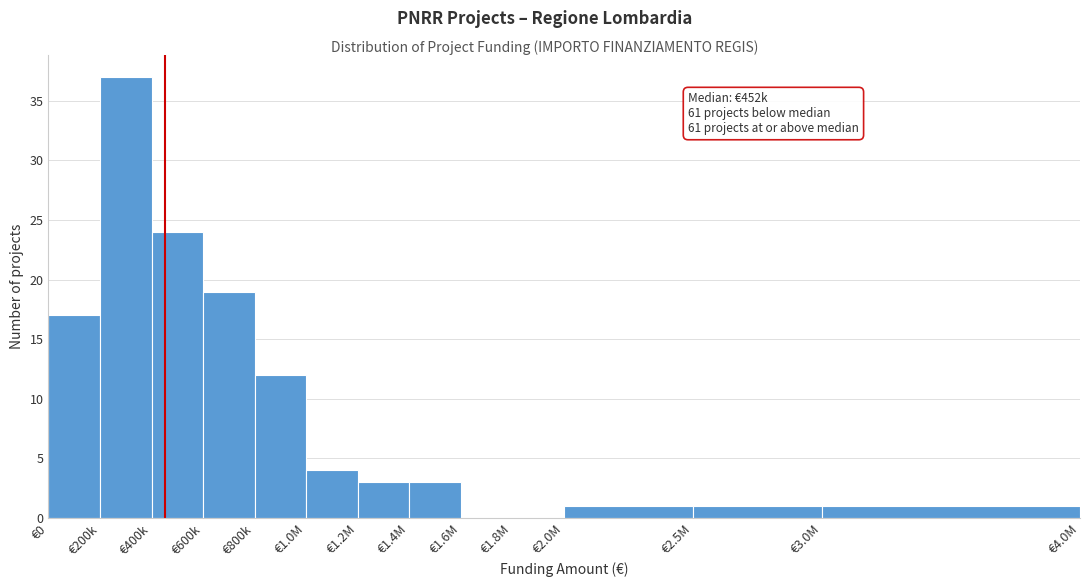

Reading left to right, list all the values displayed in this chart.

€0=17	€200k=37	€400k=24	€600k=19	€800k=12	€1.0M=4	€1.2M=3	€1.4M=3	€1.6M=0	€1.8M=0	€2.0M=1	€2.5M=1	€3.0M=1